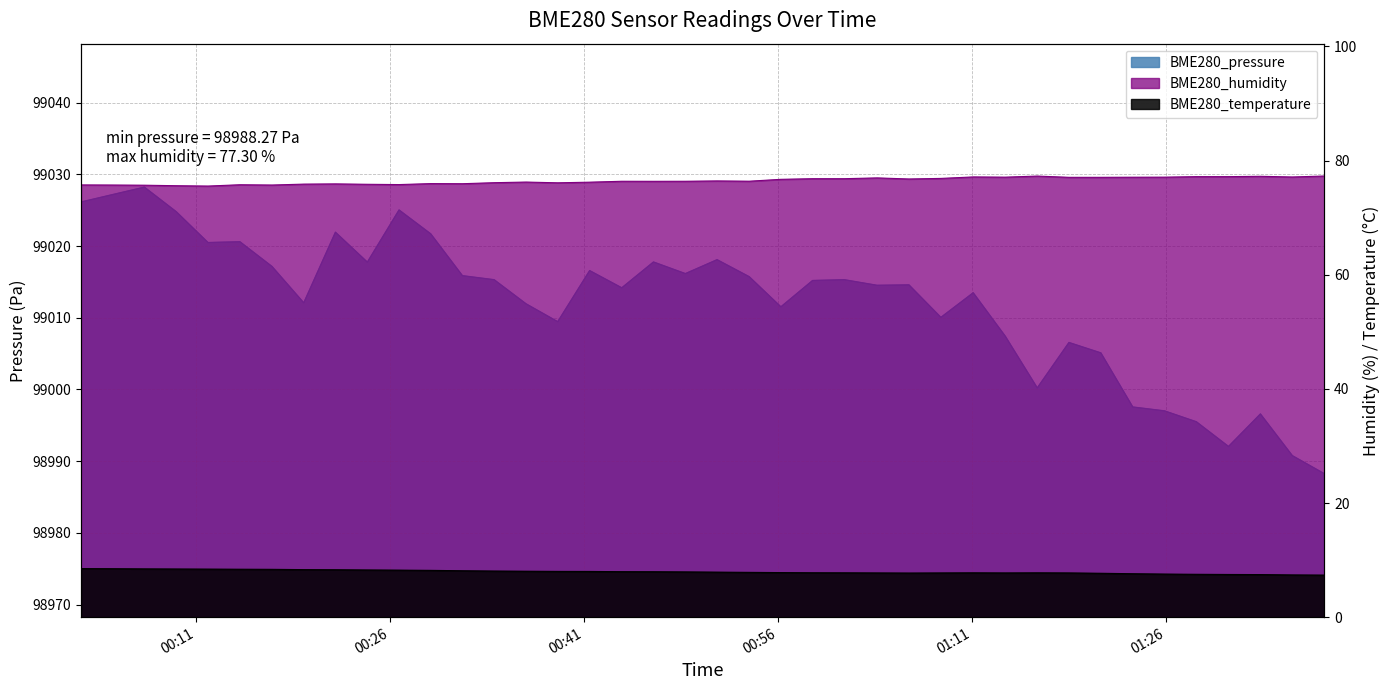

Does the chart display data point markers on the line(s)?

No